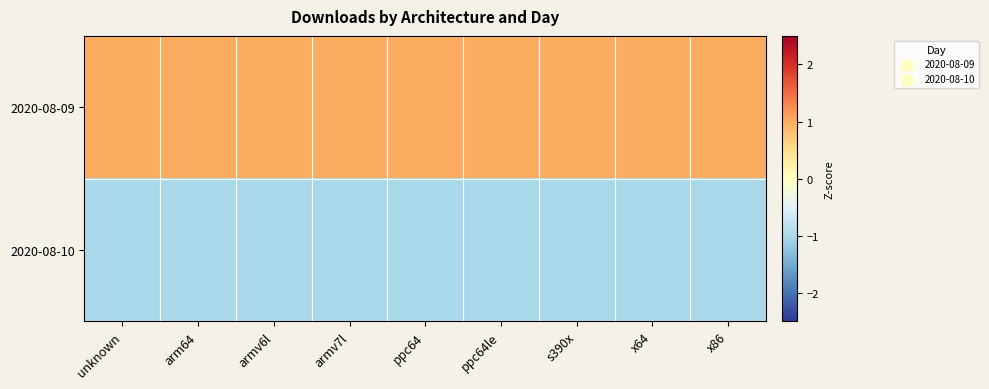

List the series in order of their overall mean, highest first.

2020-08-09, 2020-08-10